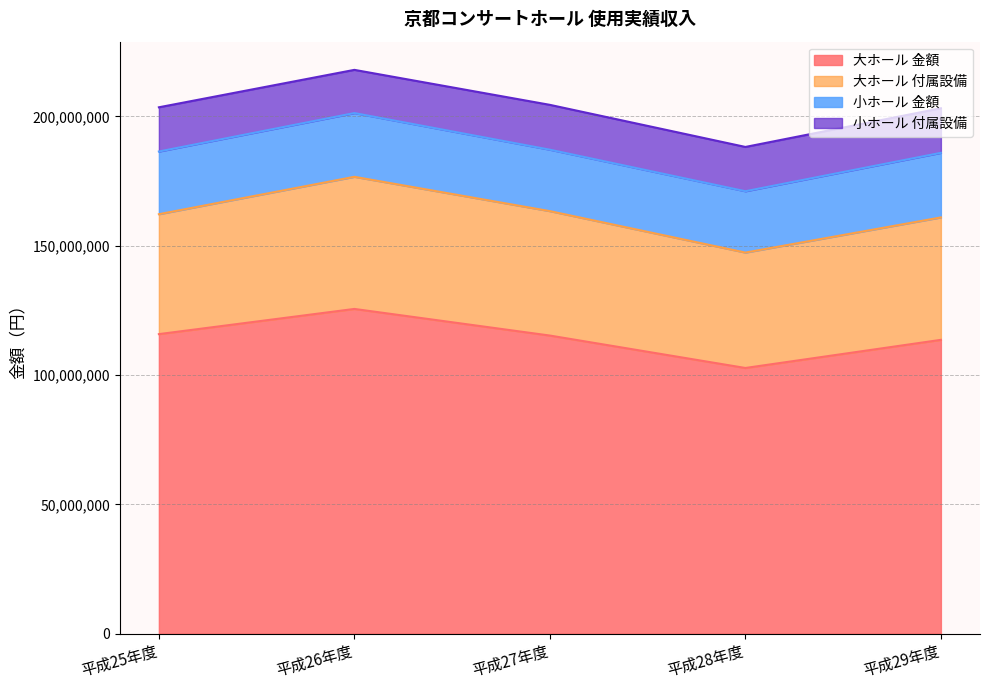

The value of 小ホール 付属設備 at 平成26年度 is 9329594. True or false?

False